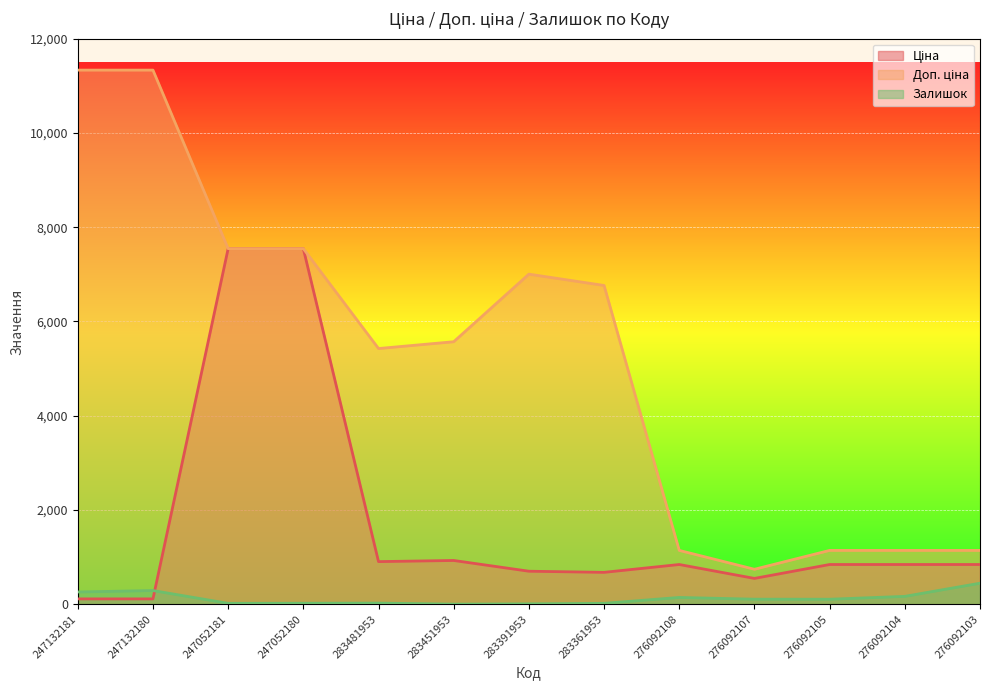

Which series has the widest spread of values?

Доп. ціна